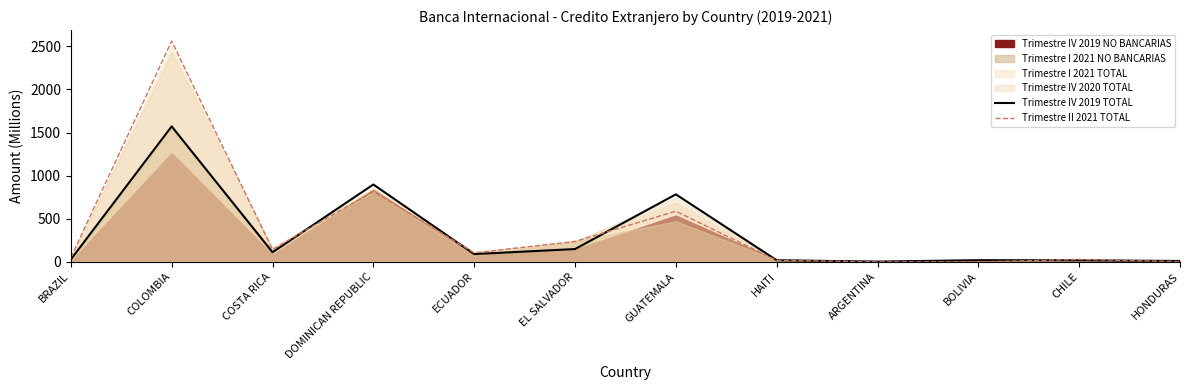

What is the spread (max minus min) of values at HAITI?

1.3